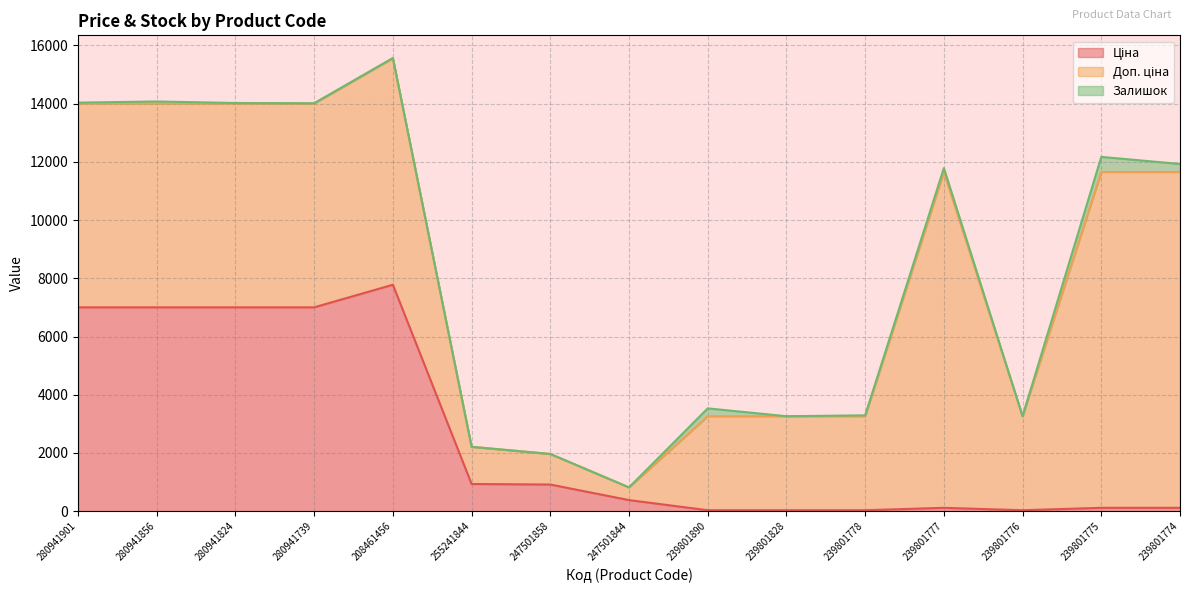

What position from the right is 247501844?

8